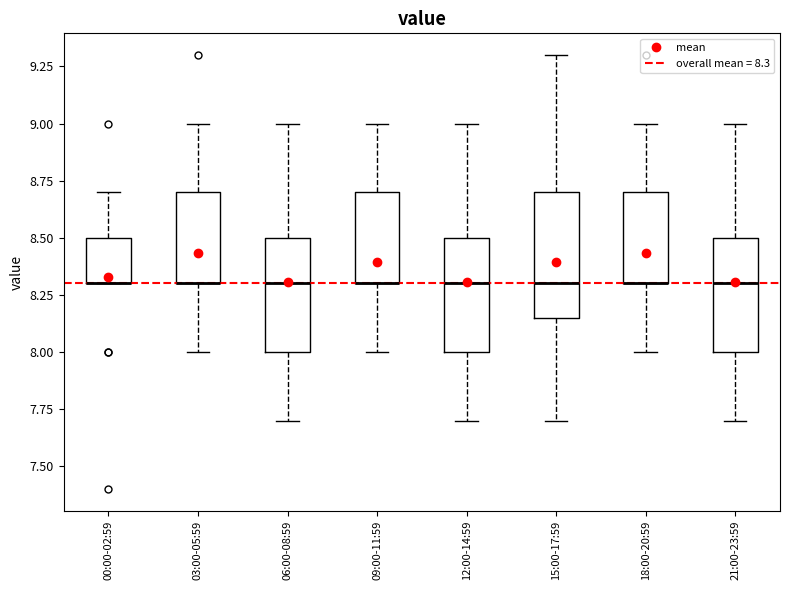

Reading left to right, read every box against the y-axis: the position of its median line, the range the box covers, and the ends of its whiskers. The values are not printed on the chart, so give them approximately, as read against the axis.

00:00-02:59: median 8.30 (drawn on the box's lower edge), box 8.30 to 8.50, whiskers 8.30 to 8.70
03:00-05:59: median 8.30 (drawn on the box's lower edge), box 8.30 to 8.70, whiskers 8.00 to 9.00
06:00-08:59: median 8.30, box 8.00 to 8.50, whiskers 7.70 to 9.00
09:00-11:59: median 8.30 (drawn on the box's lower edge), box 8.30 to 8.70, whiskers 8.00 to 9.00
12:00-14:59: median 8.30, box 8.00 to 8.50, whiskers 7.70 to 9.00
15:00-17:59: median 8.30, box 8.15 to 8.70, whiskers 7.70 to 9.30
18:00-20:59: median 8.30 (drawn on the box's lower edge), box 8.30 to 8.70, whiskers 8.00 to 9.00
21:00-23:59: median 8.30, box 8.00 to 8.50, whiskers 7.70 to 9.00